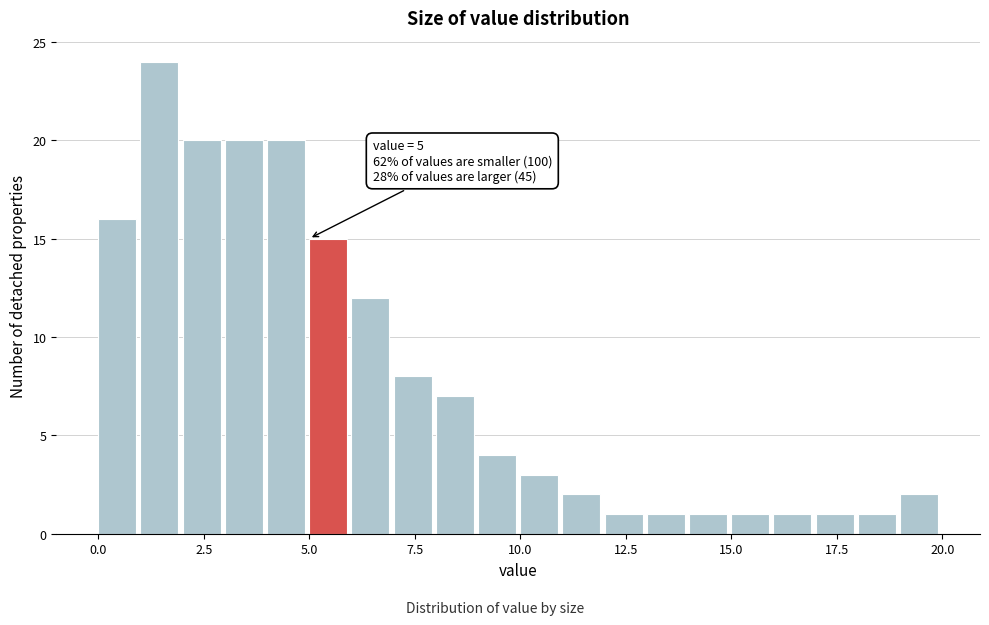

Around what value on the x-axis is the tallest bar? Give the approximate position of its centre, as read against the axis.

1.5